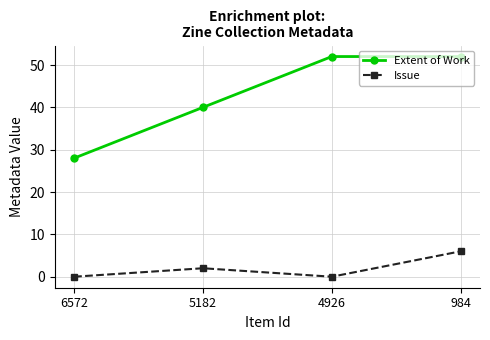

Is the value of Extent of Work at 5182 greater than the value of Issue at 984?

Yes